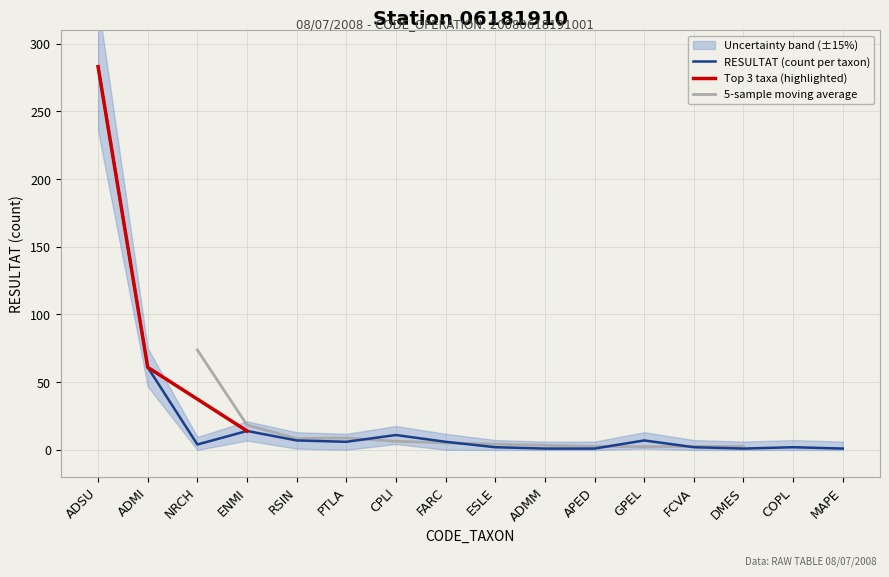

True or false: the data shows 398 at ADSU.

False